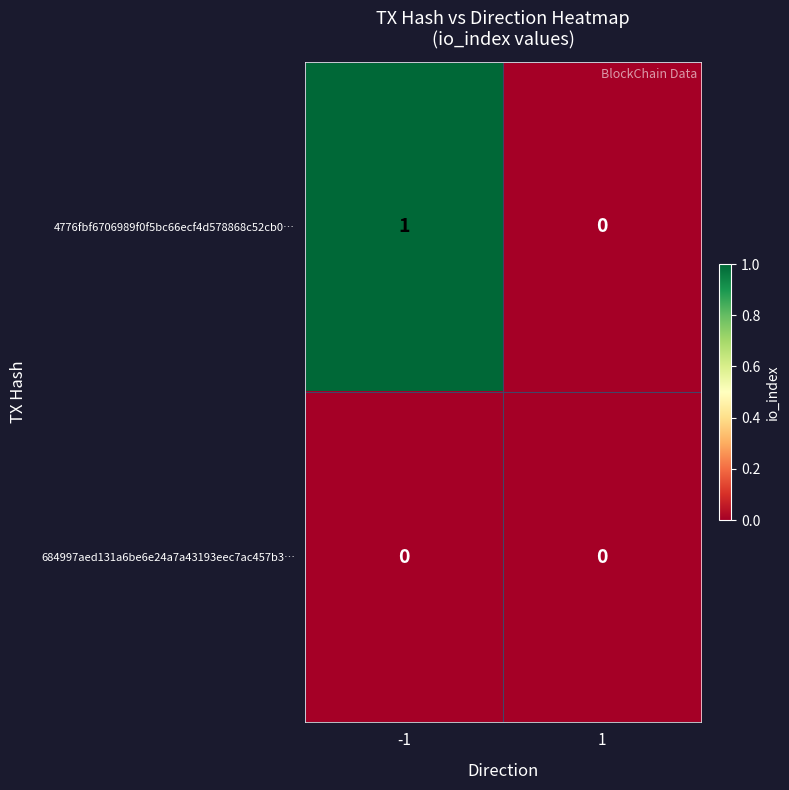

At -1, list the series in order from largest to smallest.

4776fbf6706989f0f5bc66ecf4d578868c52cb0…, 684997aed131a6be6e24a7a43193eec7ac457b3…